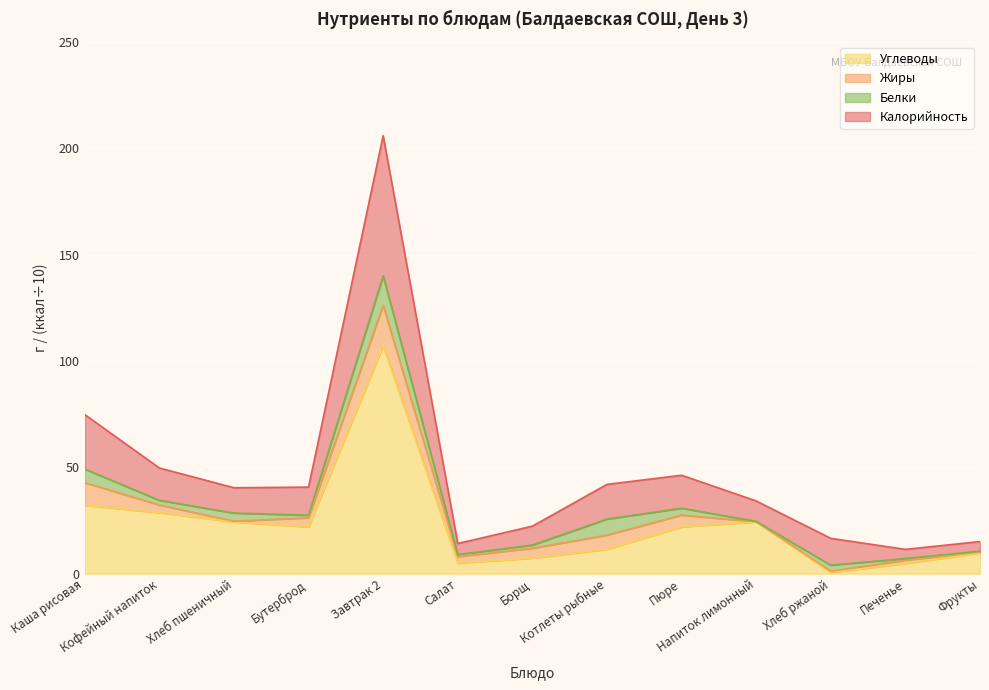

True or false: Калорийность has a value of 140.3 at Завтрак 2.

False